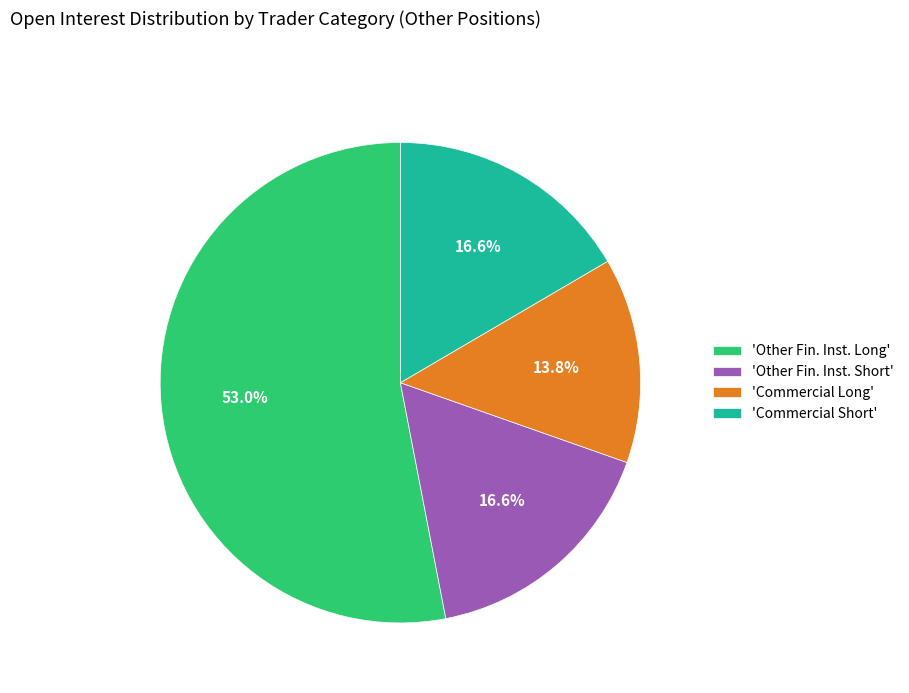

Between 'Commercial Long' and 'Commercial Short', which is larger?

'Commercial Short'